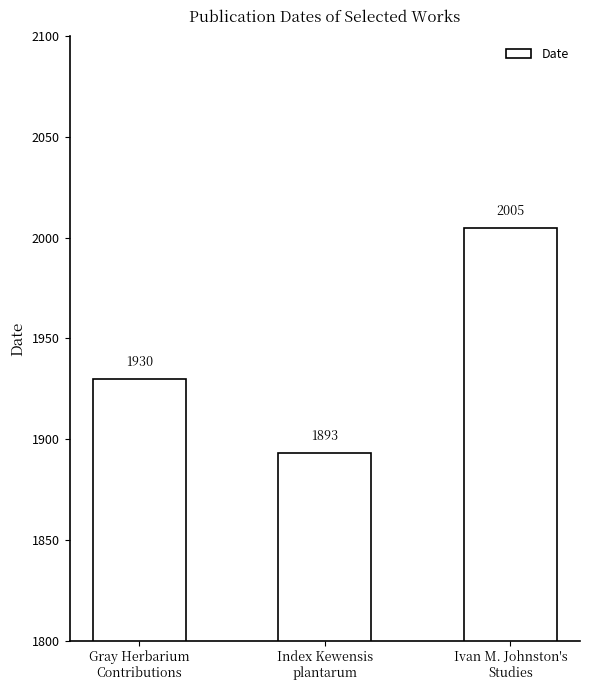

True or false: the data shows 1893 at Index Kewensis
plantarum.

True